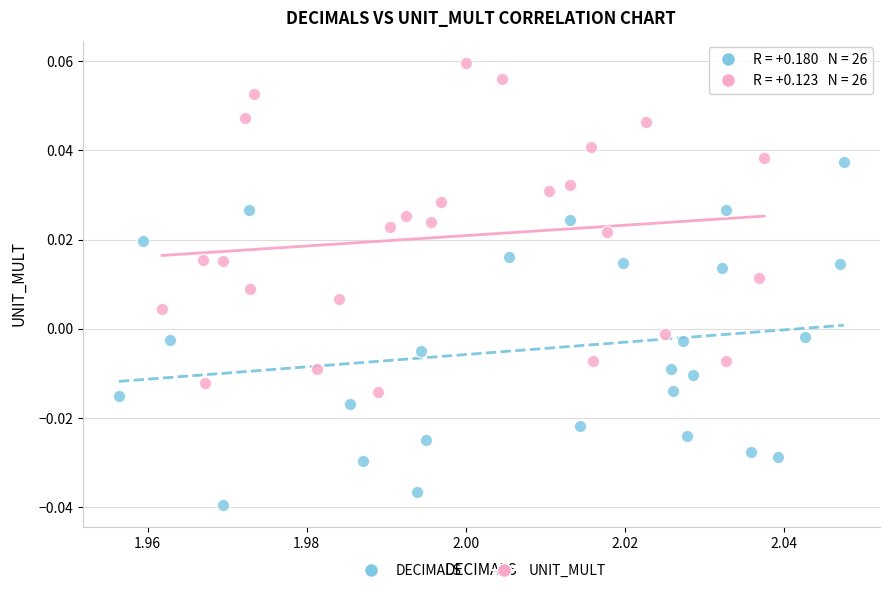

Which series contains the lowest Y value?

DECIMALS